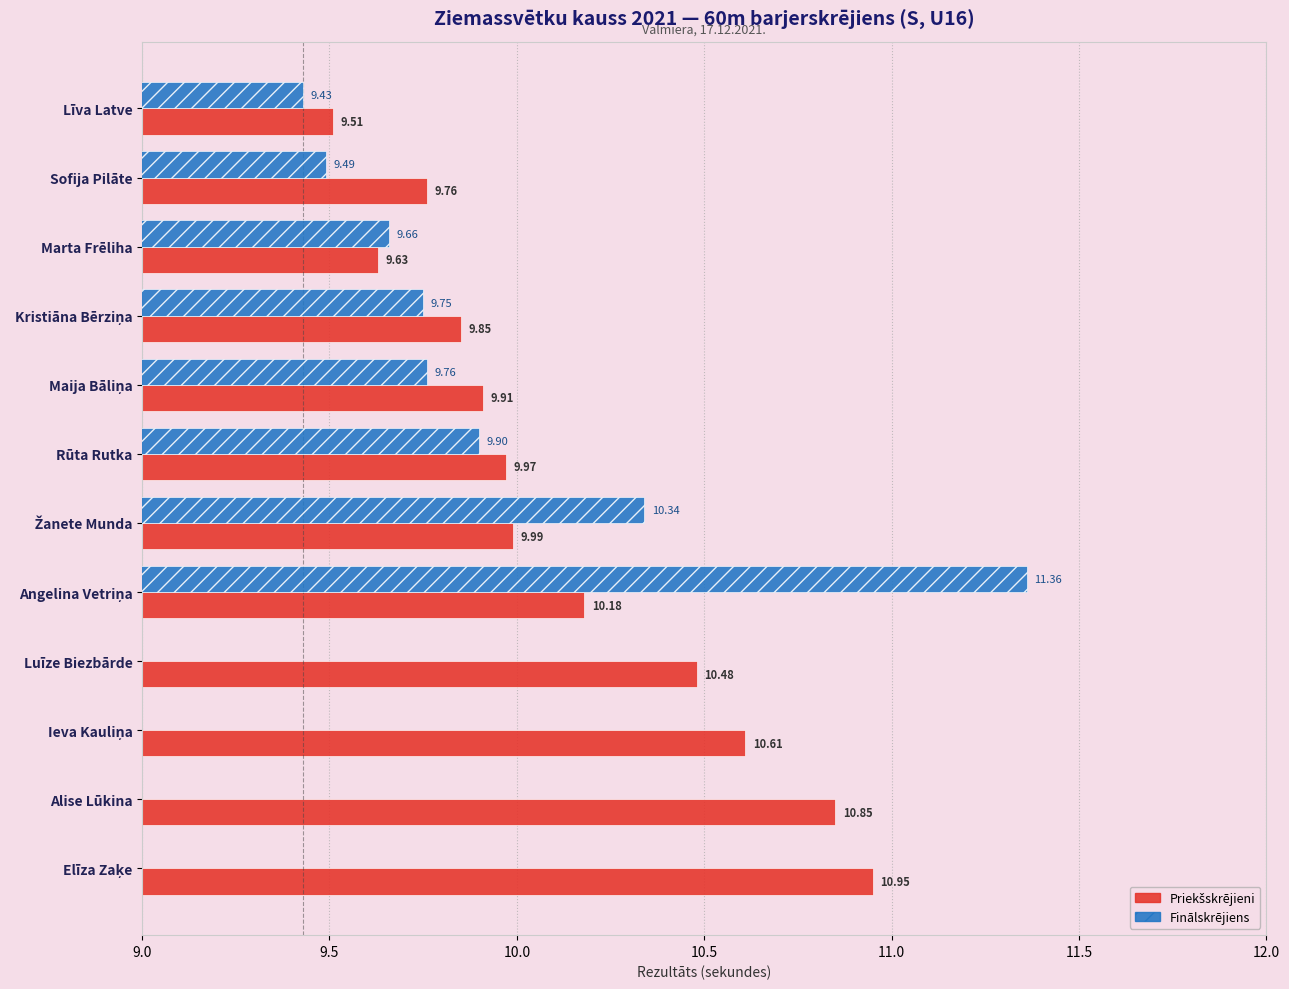

What is the difference between the highest and lowest values at Angelina Vetriņa?

1.2